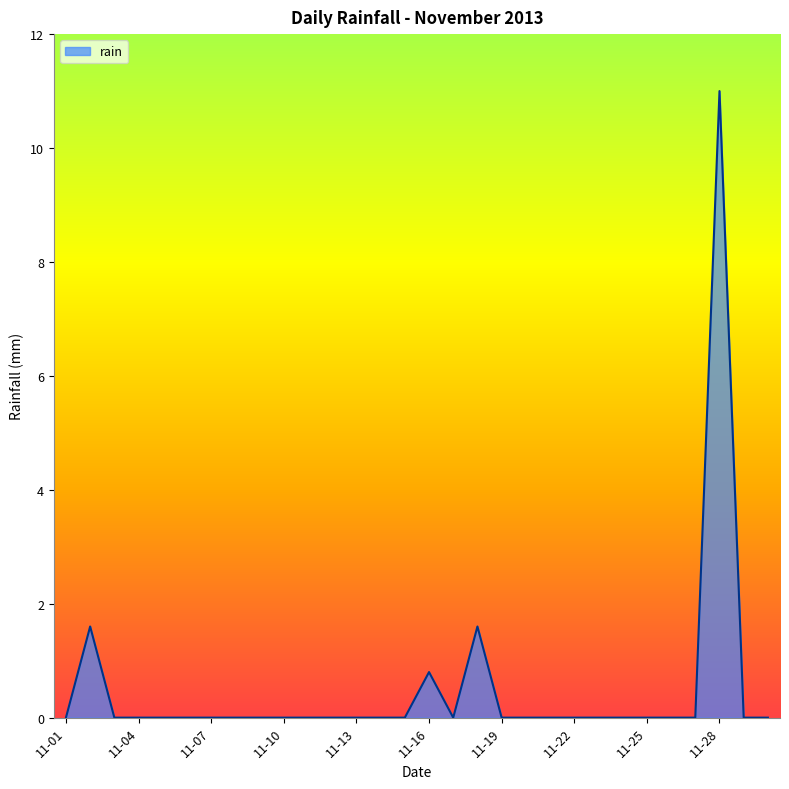

What is the greatest value displayed?

11.0